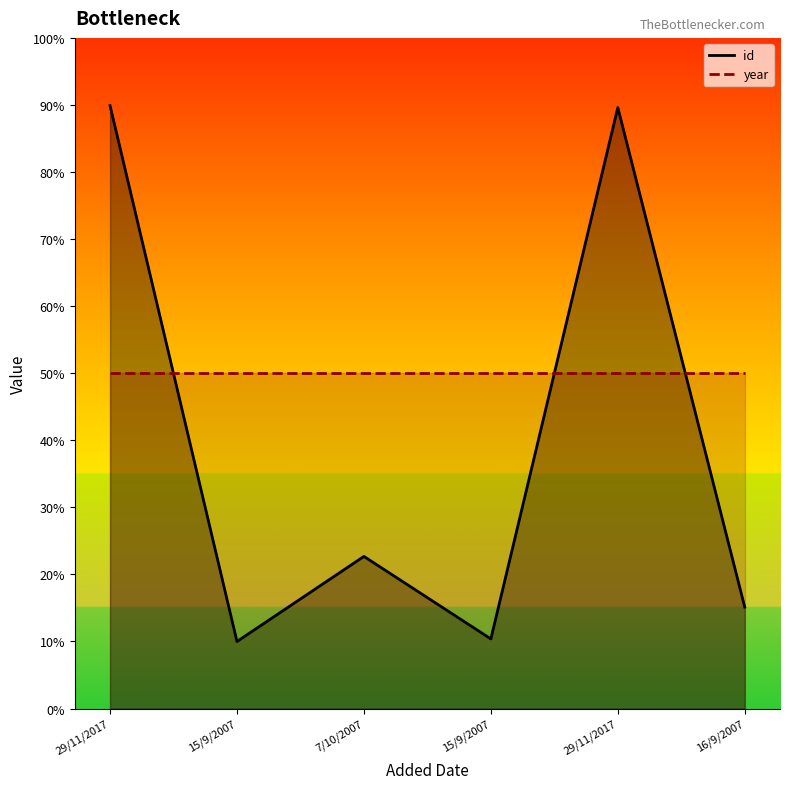

How many categories are shown in the chart?

6